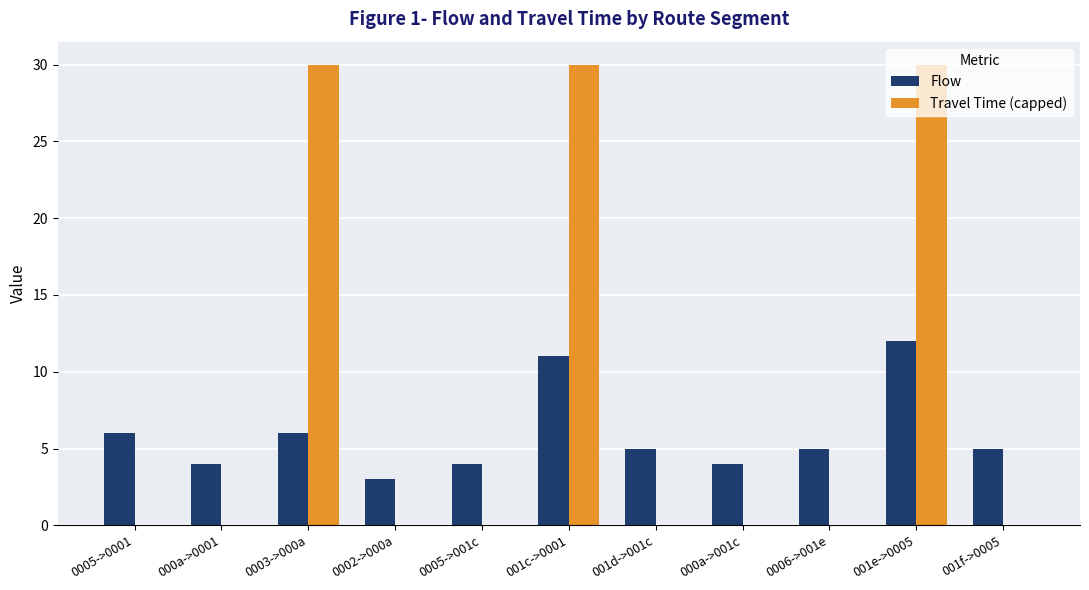

What is the sum of the Flow values at 001e->0005 and 0002->000a?

15